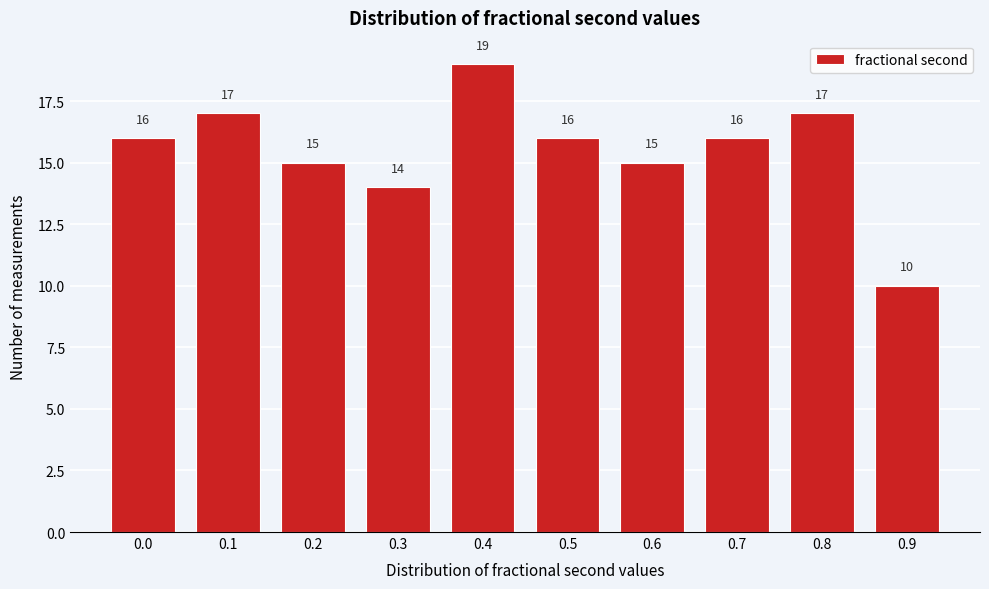

Reading left to right, list all the values displayed in this chart.

16	17	15	14	19	16	15	16	17	10